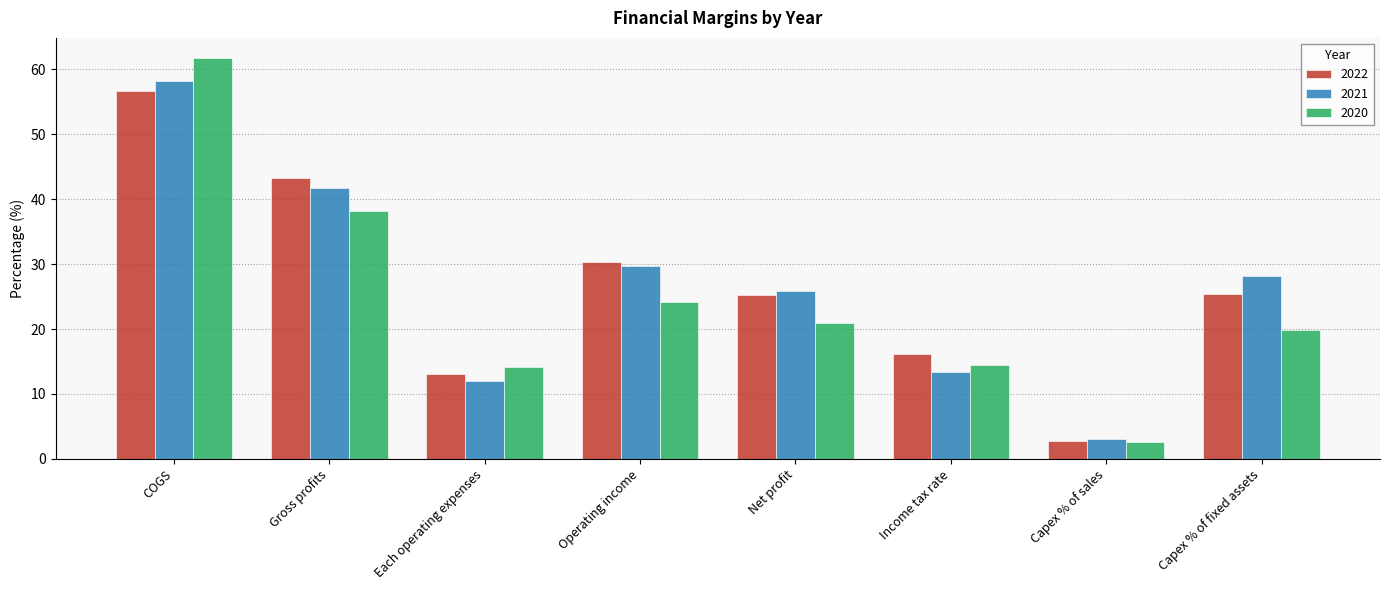

How many bars are there in each group?

3